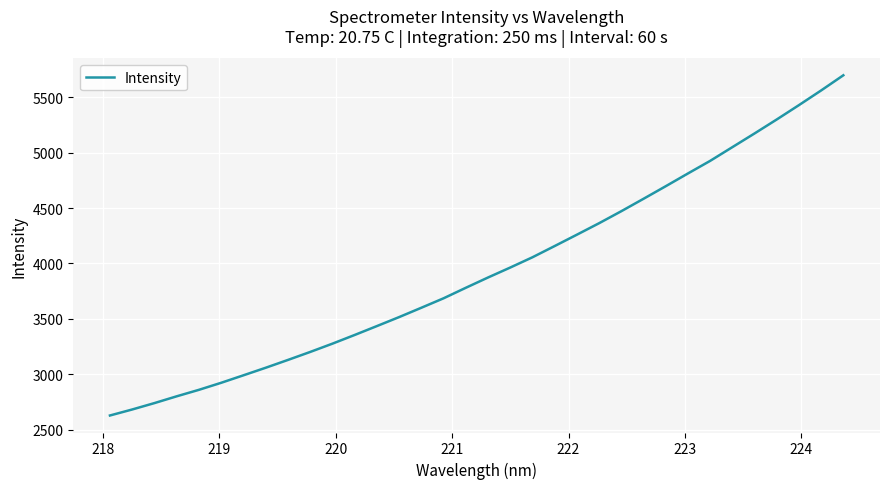

What is the greatest value displayed?

5699.3